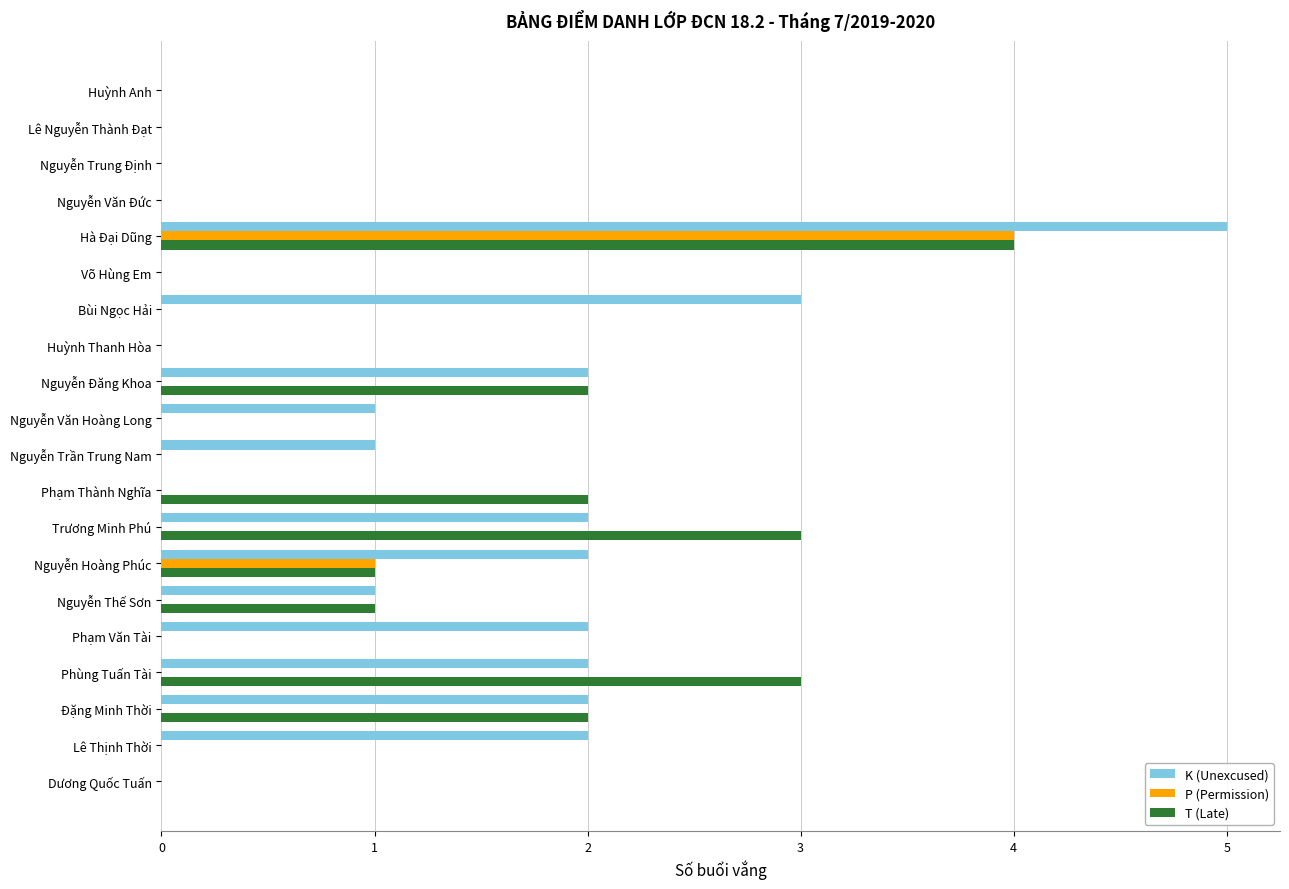

At which category is the sum across all series the highest?

Hà Đại Dũng